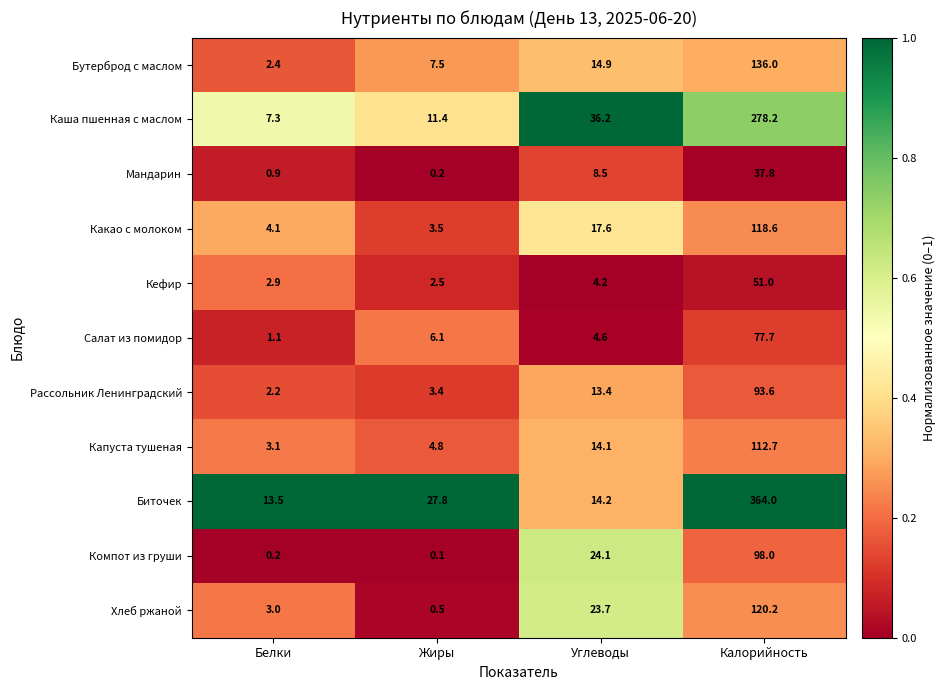

The value of Салат из помидор at Белки is 0.5. True or false?

False